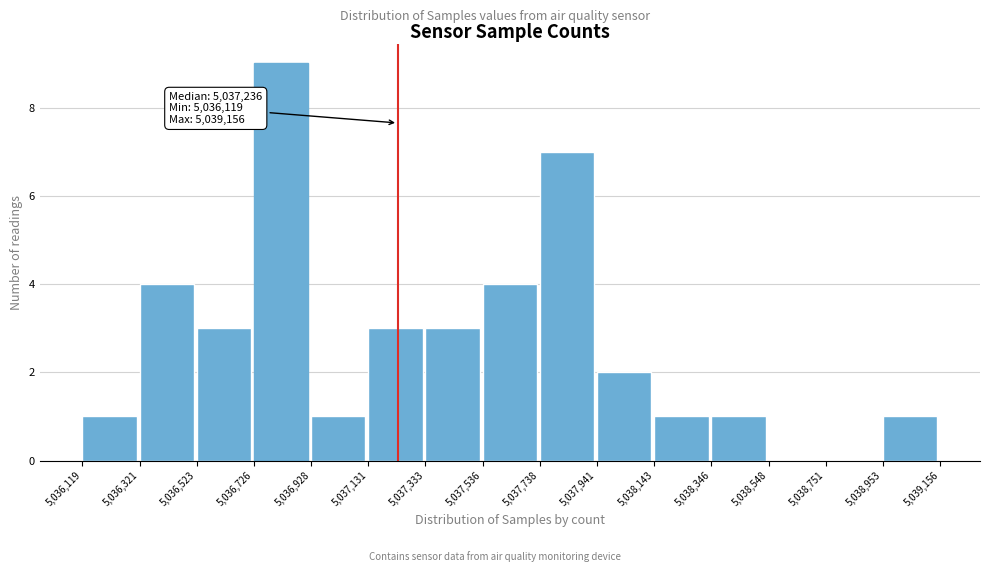

Which range on the x-axis has the tallest bar?

5,036,726 to 5,036,928